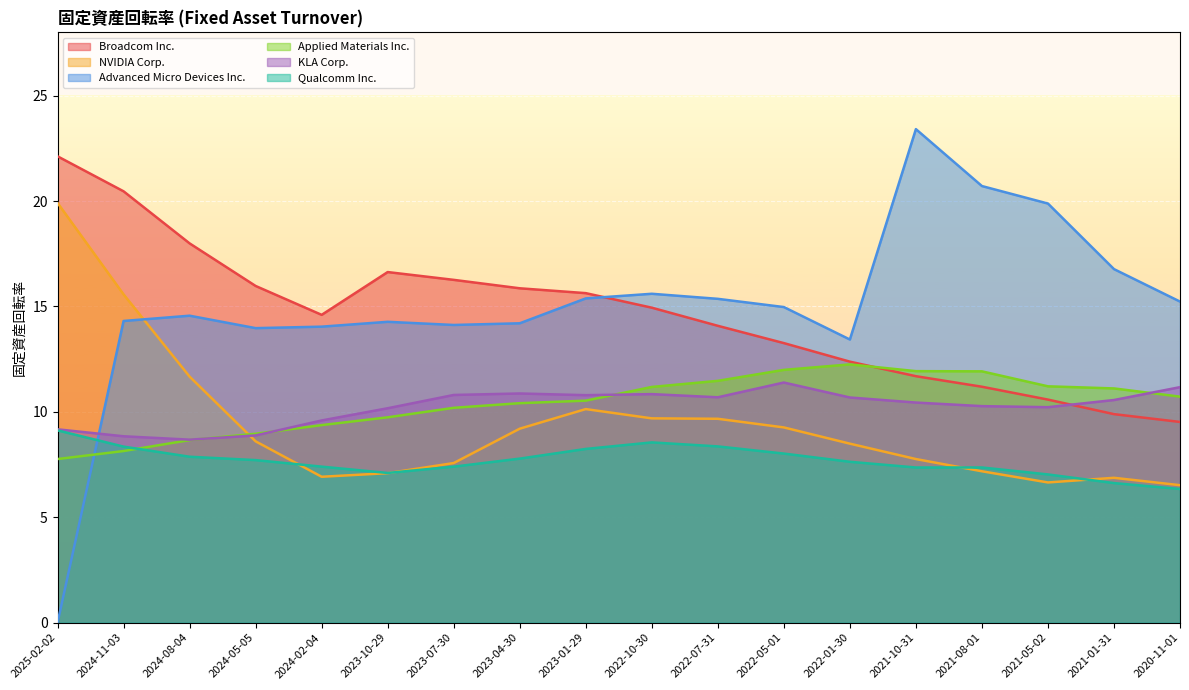

What is the difference between the highest and lowest values at 2021-01-31?

10.1